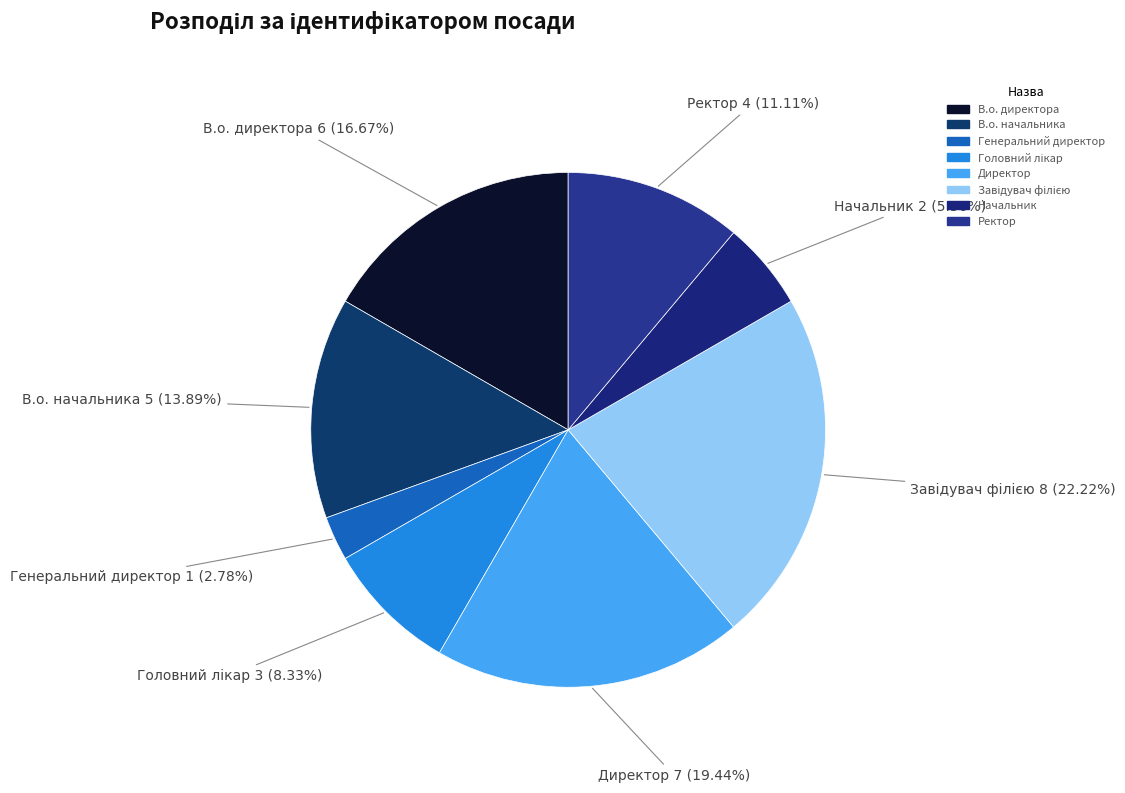

Which slice is the smallest?

Генеральний директор